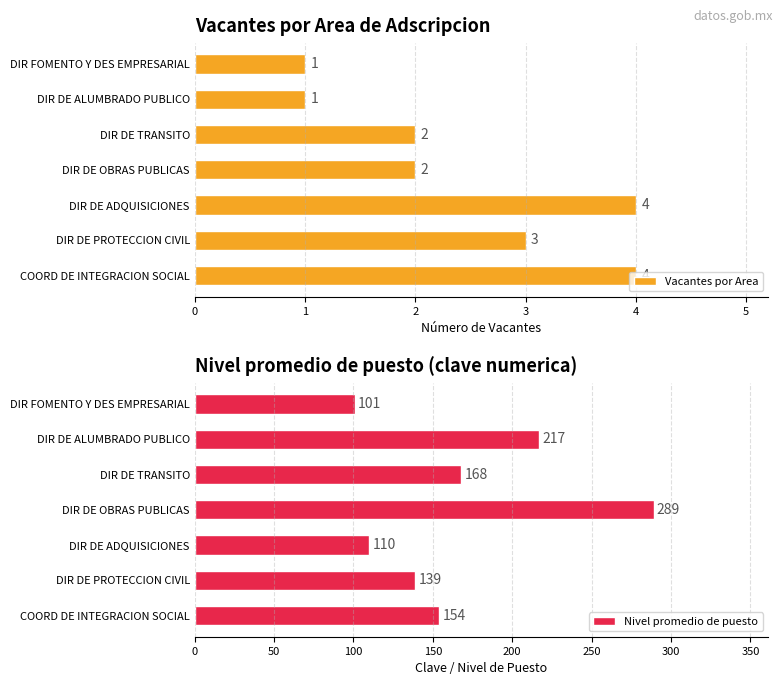

What is the sum of the Vacantes por Area values at DIR DE PROTECCION CIVIL and DIR DE ALUMBRADO PUBLICO?

4